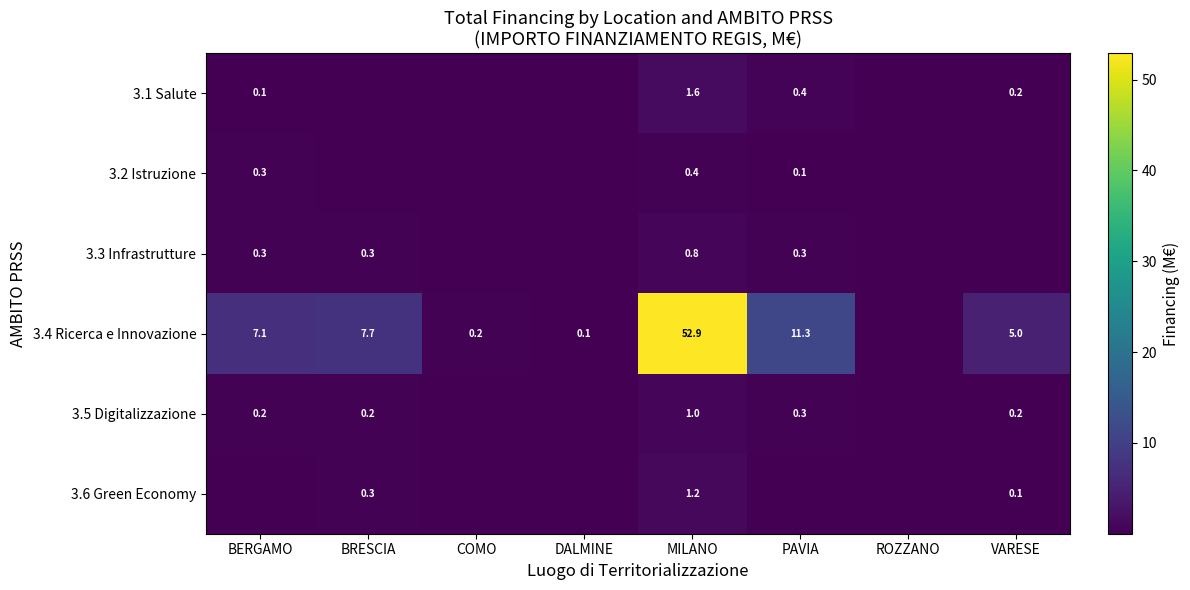

Is the value of 3.6 Green Economy at VARESE greater than the value of 3.4 Ricerca e Innovazione at COMO?

No